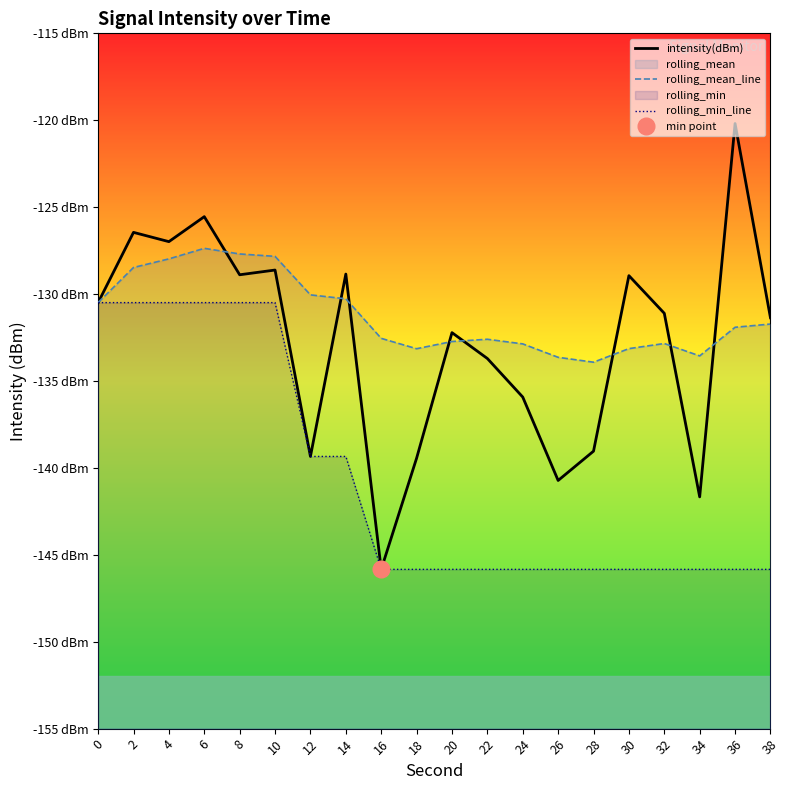

How many times do intensity(dBm) and rolling_mean_line cross each other?

8